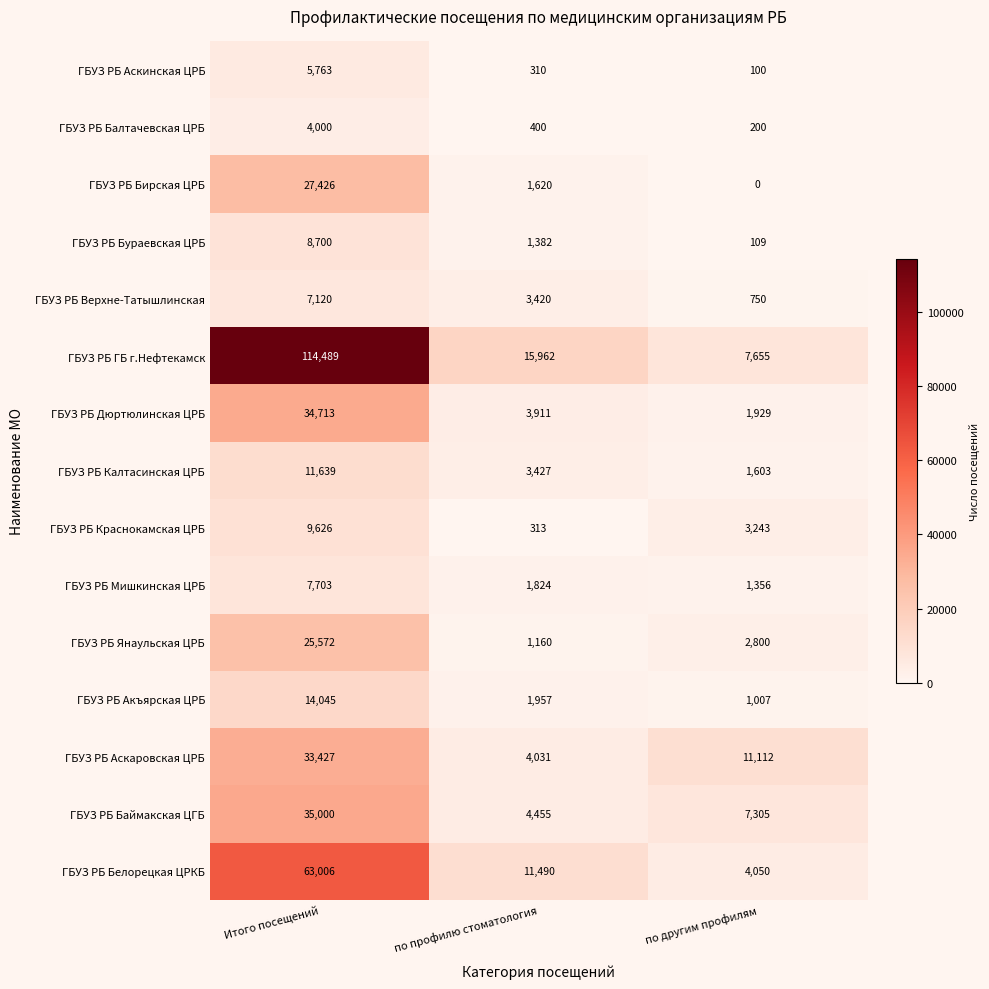

What is the difference between the ГБУЗ РБ Бирская ЦРБ values at по профилю стоматология and Итого посещений?

25806